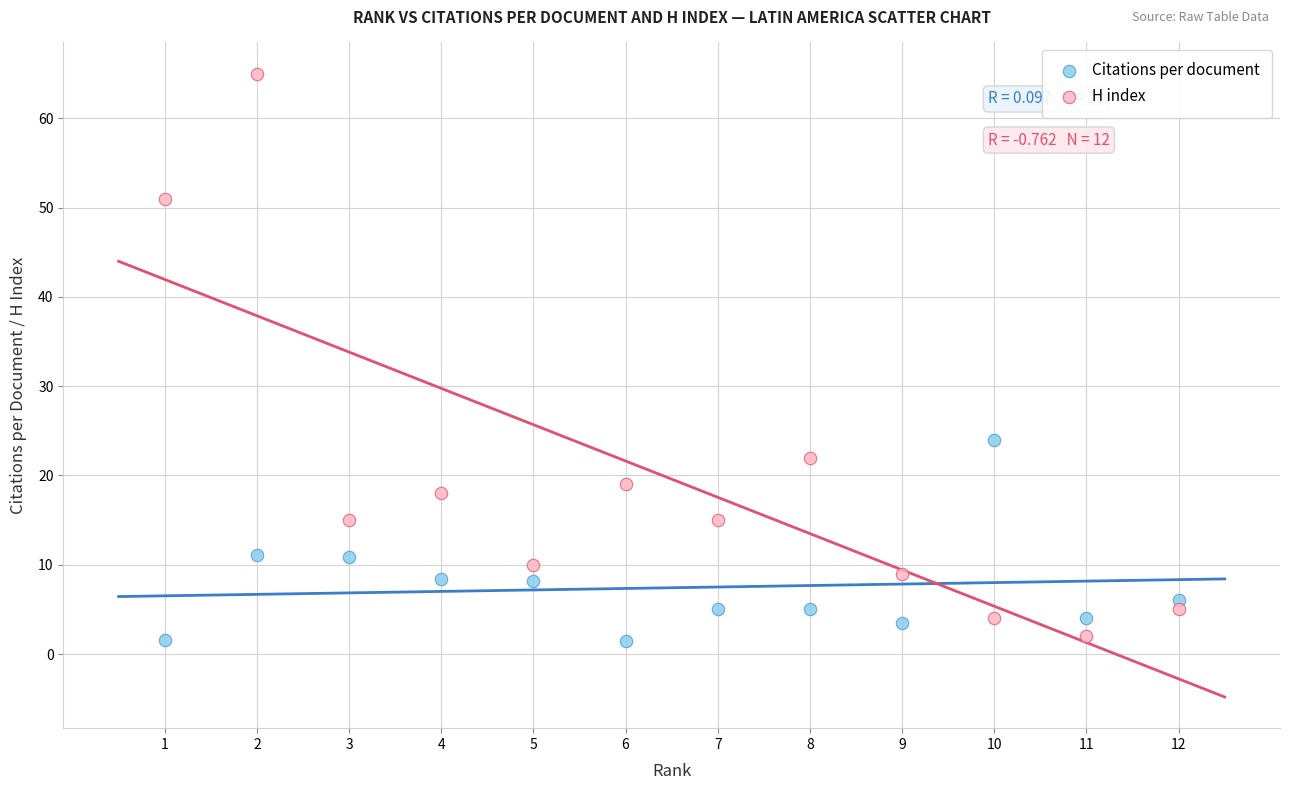

In the H index series, what Y value is closest to 33?

22.0